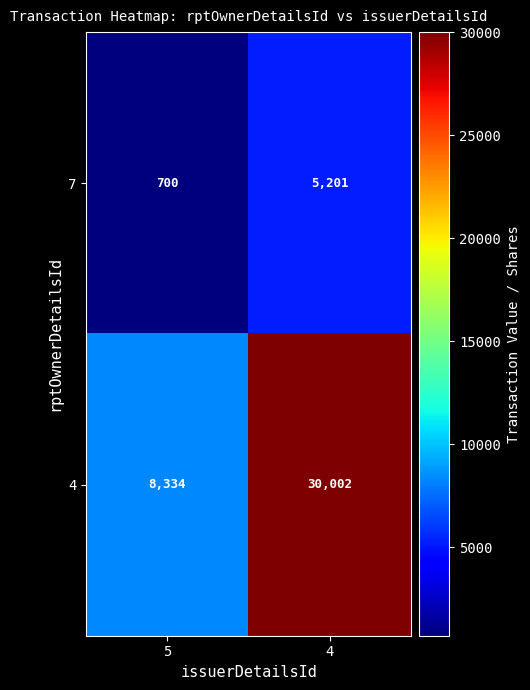

Which series changed the most between 5 and 4?

4